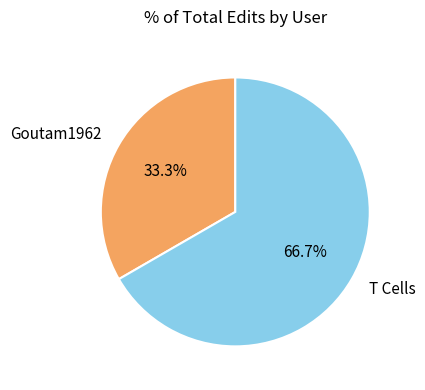

What is the majority slice?

T Cells